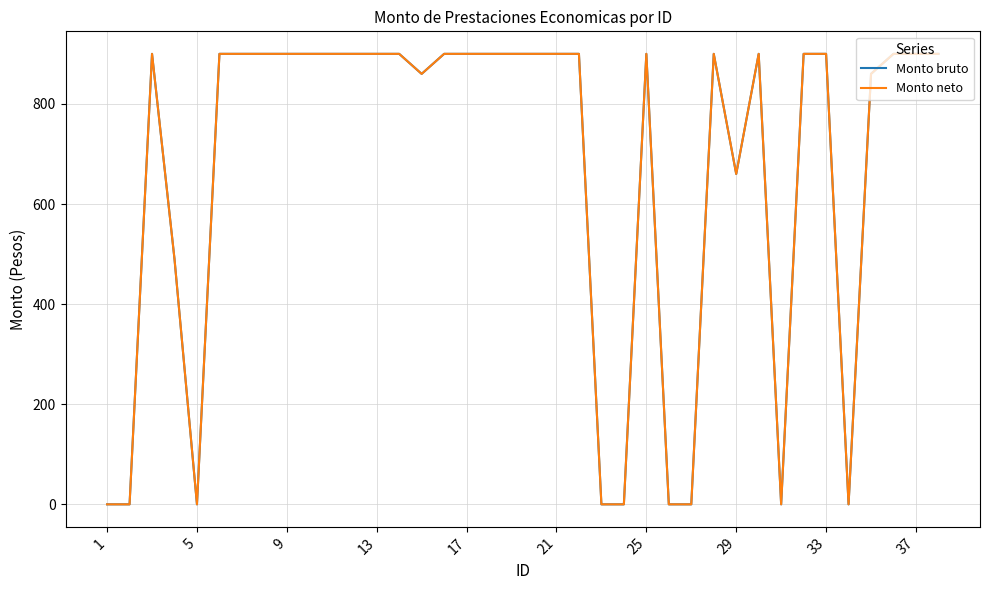

Does the chart display data point markers on the line(s)?

No